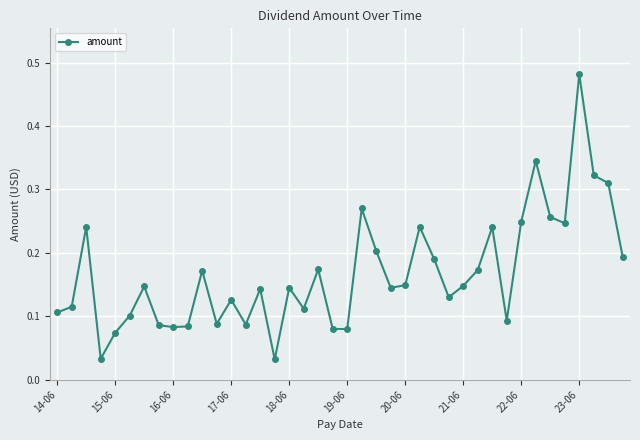

How many lines are shown in the chart?

1